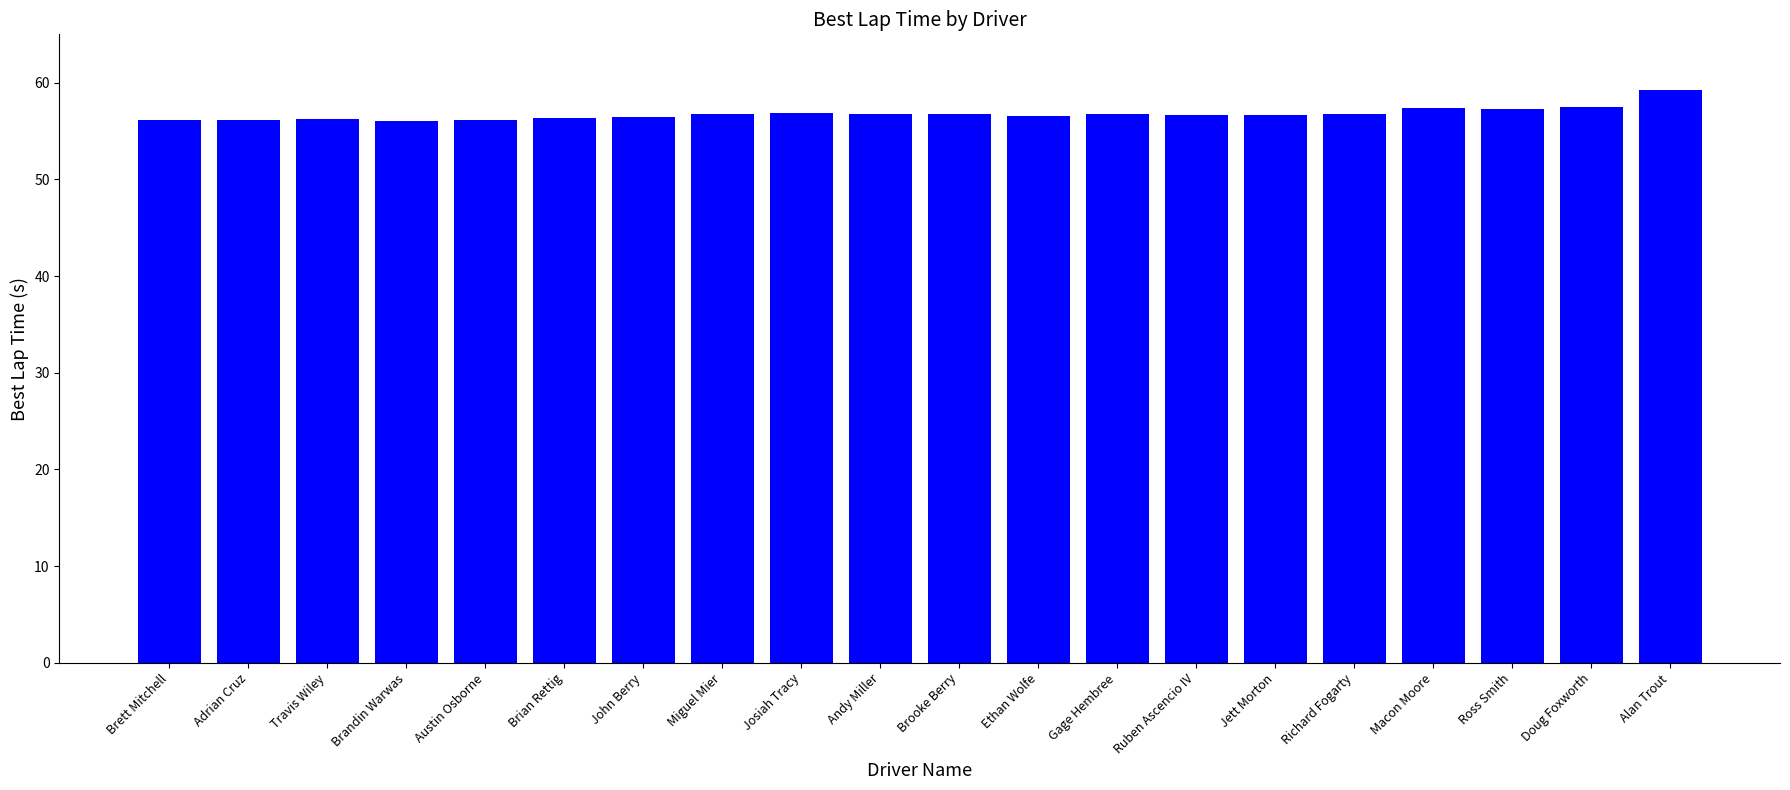

What position from the right is Ethan Wolfe?

9